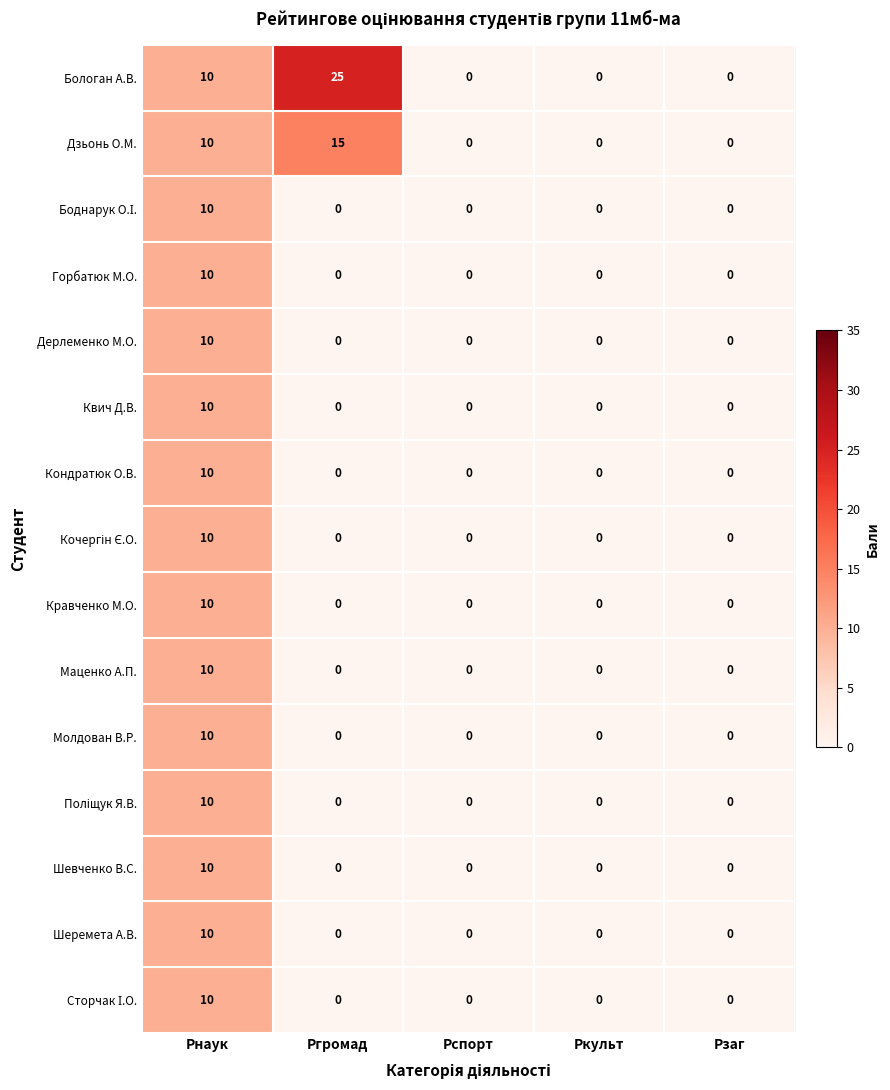

Which series has the largest range (max minus min)?

Бологан А.В.